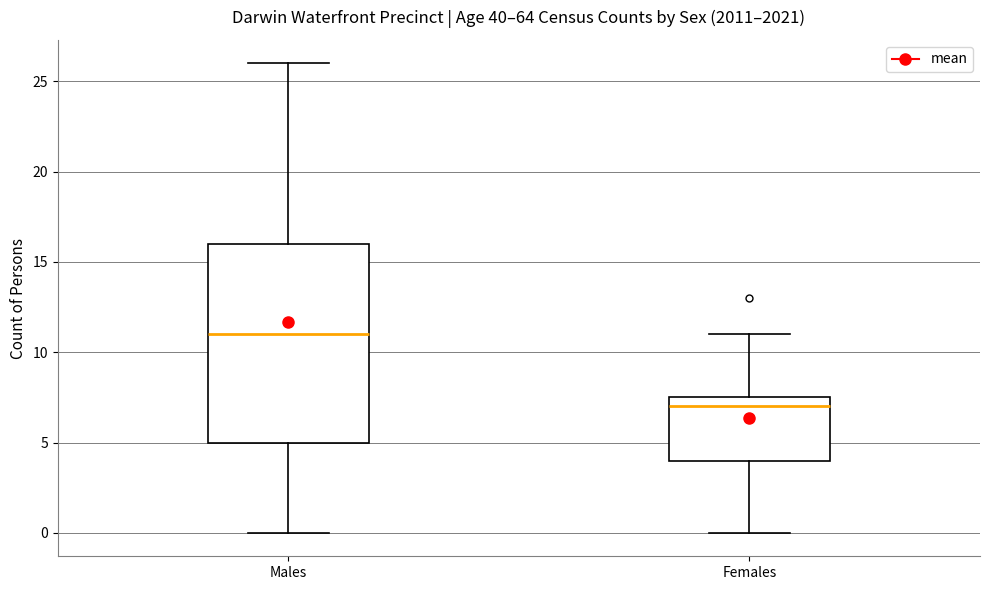

Reading left to right, read every box against the y-axis: the position of its median line, the range the box covers, and the ends of its whiskers. The values are not printed on the chart, so give them approximately, as read against the axis.

Males: median 11.0, box 5.0 to 16.0, whiskers 0.0 to 26.0
Females: median 7.0, box 4.0 to 7.5, whiskers 0.0 to 11.0